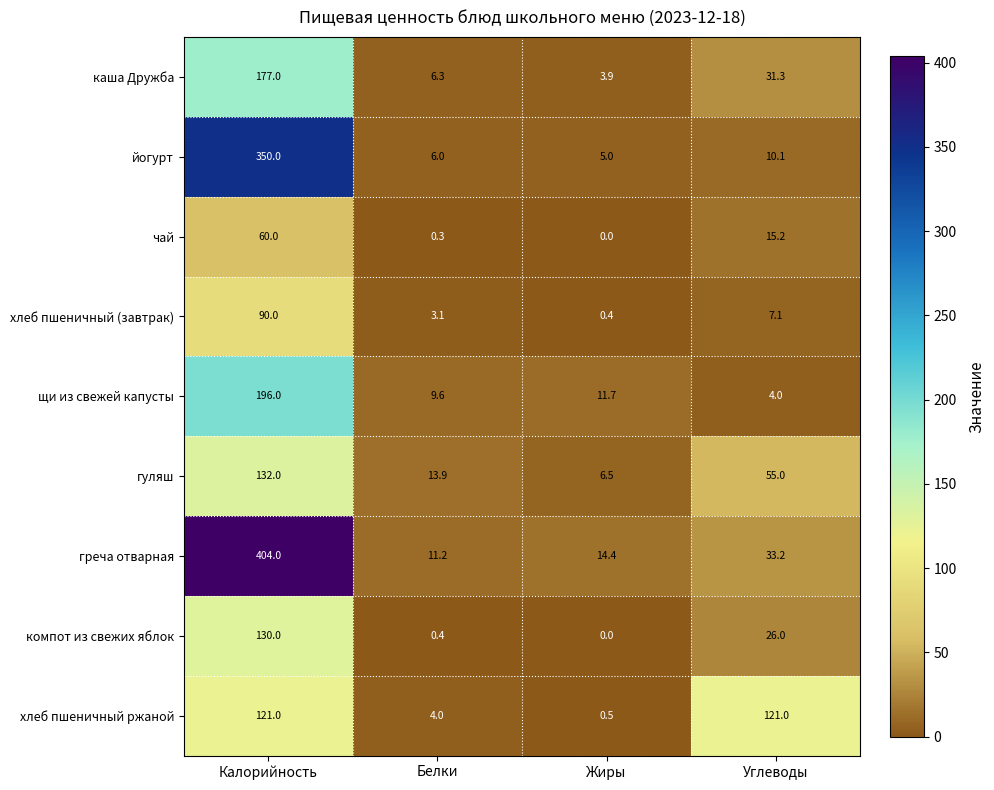

At Белки, list the series in order from smallest to largest.

чай, компот из свежих яблок, хлеб пшеничный (завтрак), хлеб пшеничный ржаной, йогурт, каша Дружба, щи из свежей капусты, греча отварная, гуляш